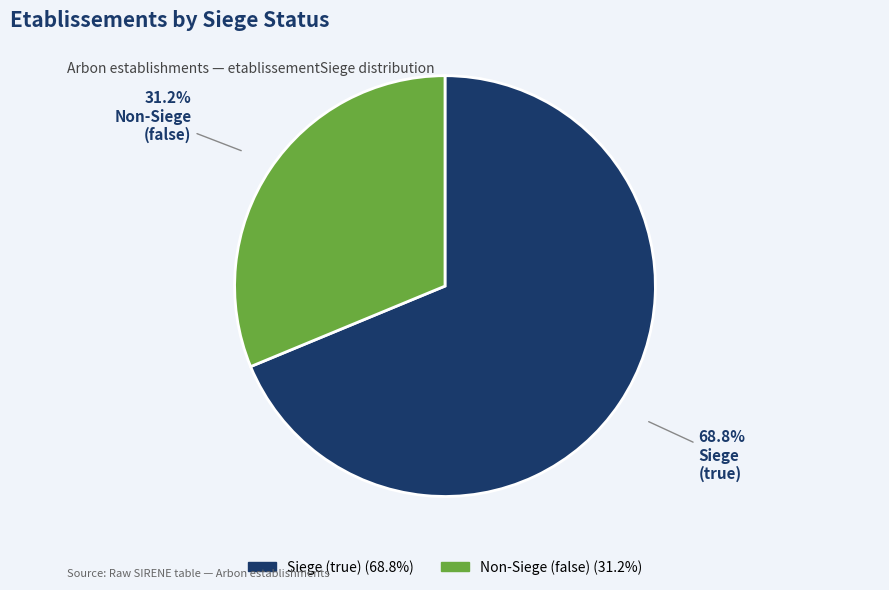

Does any single category account for the majority?

Yes